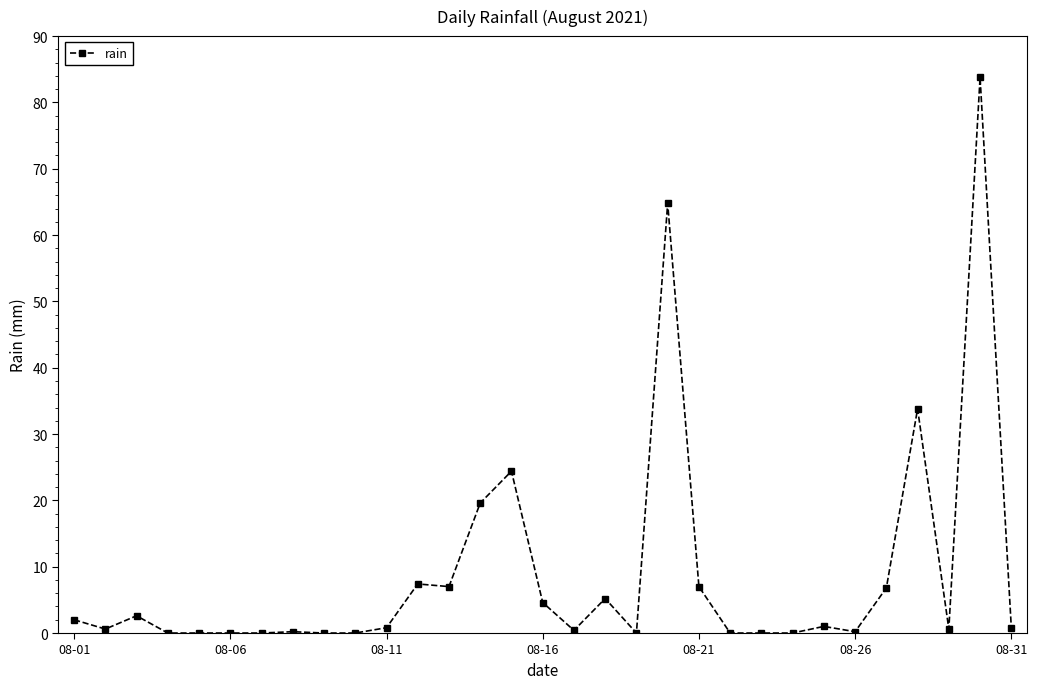

What is the difference between the maximum and minimum values?

83.8